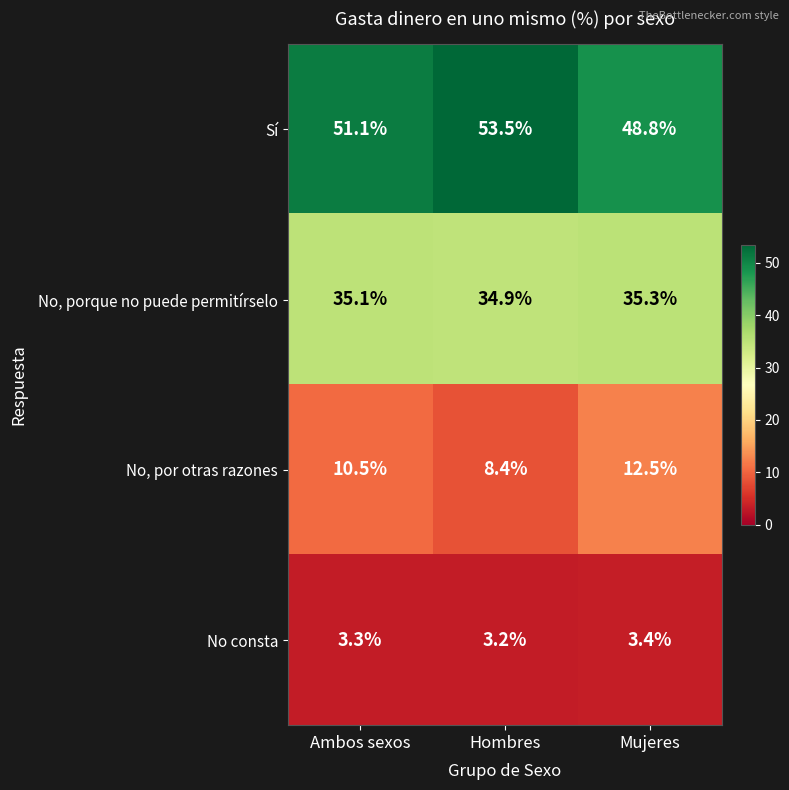

At which category does the chart reach its minimum across all series?

Hombres